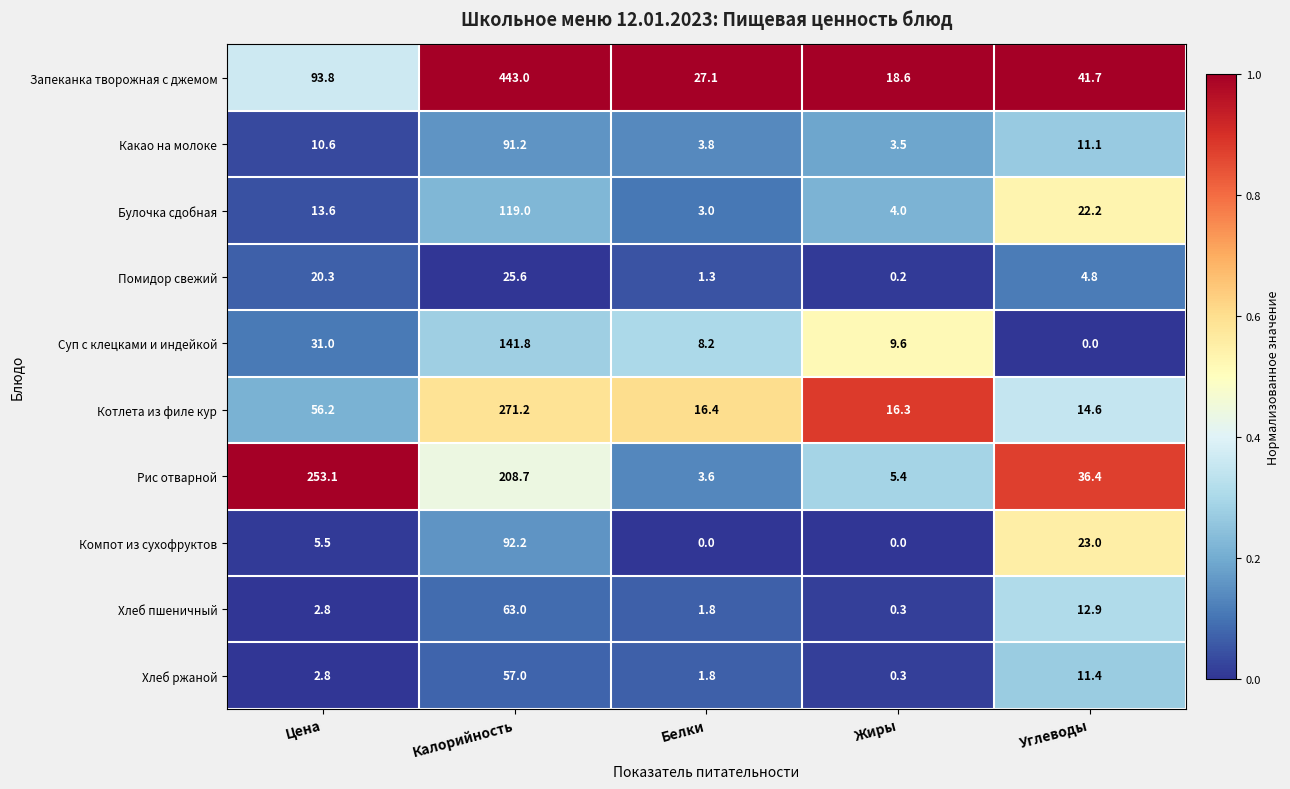

What is the total value across all series at Калорийность?

1512.7